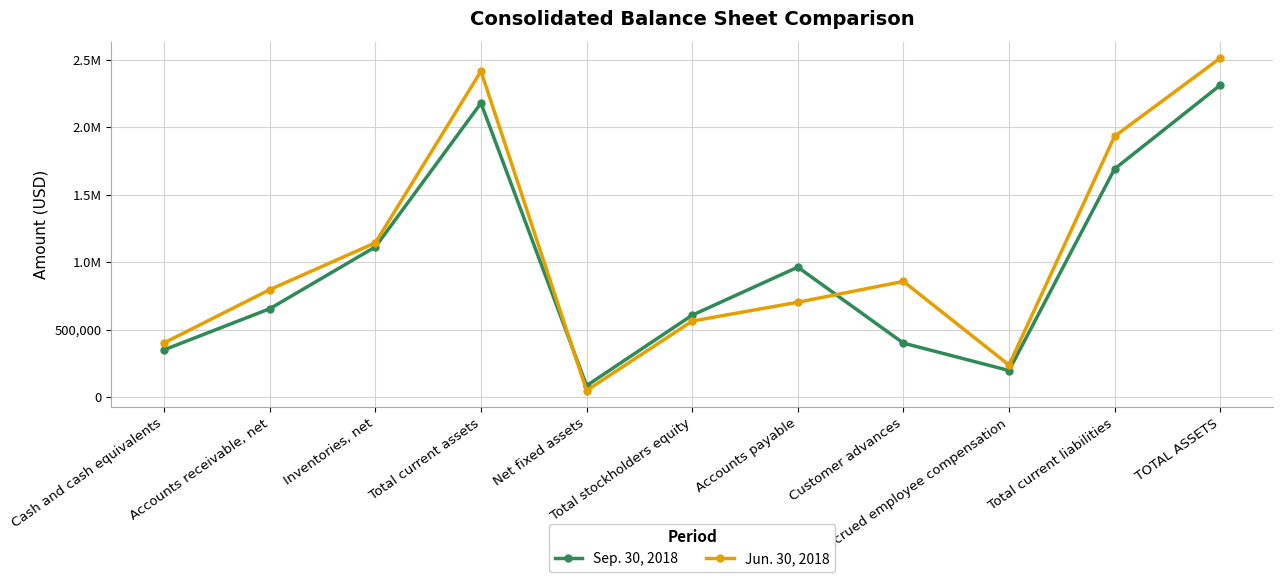

Reading left to right, list all the values displayed in this chart.

Sep. 30, 2018: Cash and cash equivalents=351314	Accounts receivable, net=655720	Inventories, net=1113618	Total current assets=2178519	Net fixed assets=85339	Total stockholders equity=607735	Accounts payable=963581	Customer advances=400704	Accrued employee compensation=197765	Total current liabilities=1691131	TOTAL ASSETS=2311133
Jun. 30, 2018: Cash and cash equivalents=402738	Accounts receivable, net=796923	Inventories, net=1144068	Total current assets=2414720	Net fixed assets=49486	Total stockholders equity=564036	Accounts payable=703538	Customer advances=857842	Accrued employee compensation=238590	Total current liabilities=1932844	TOTAL ASSETS=2511481